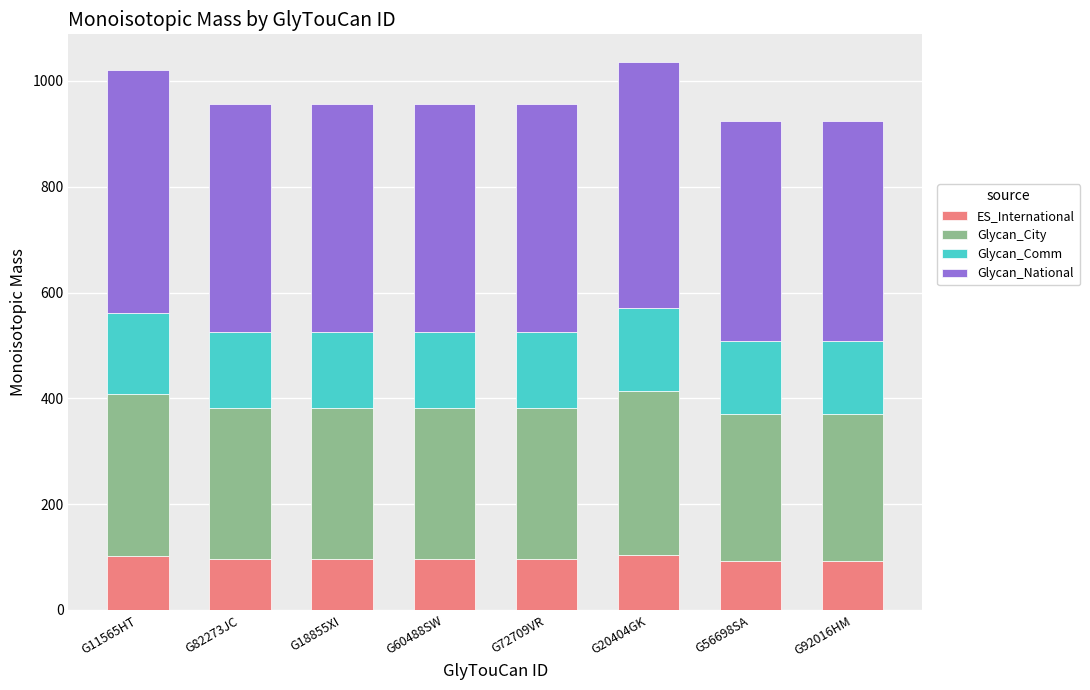

What is the minimum value for ES_International?

92.4